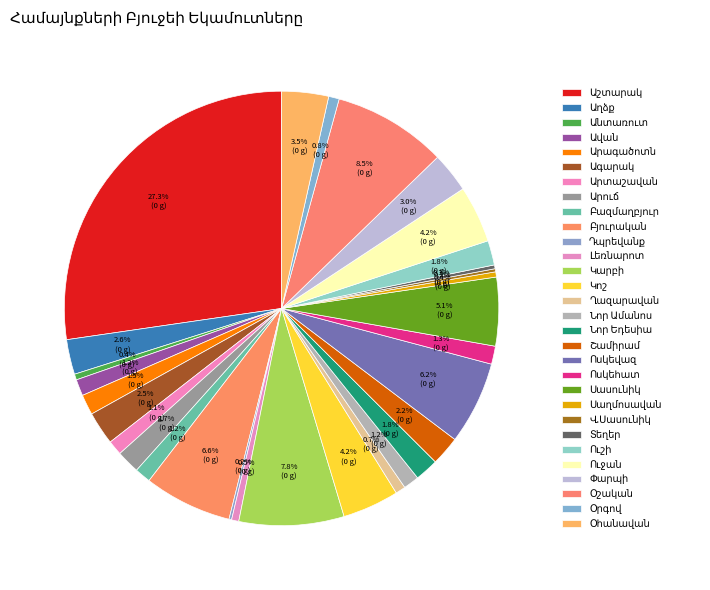

What is the largest slice in the pie chart?

Աշտարակ